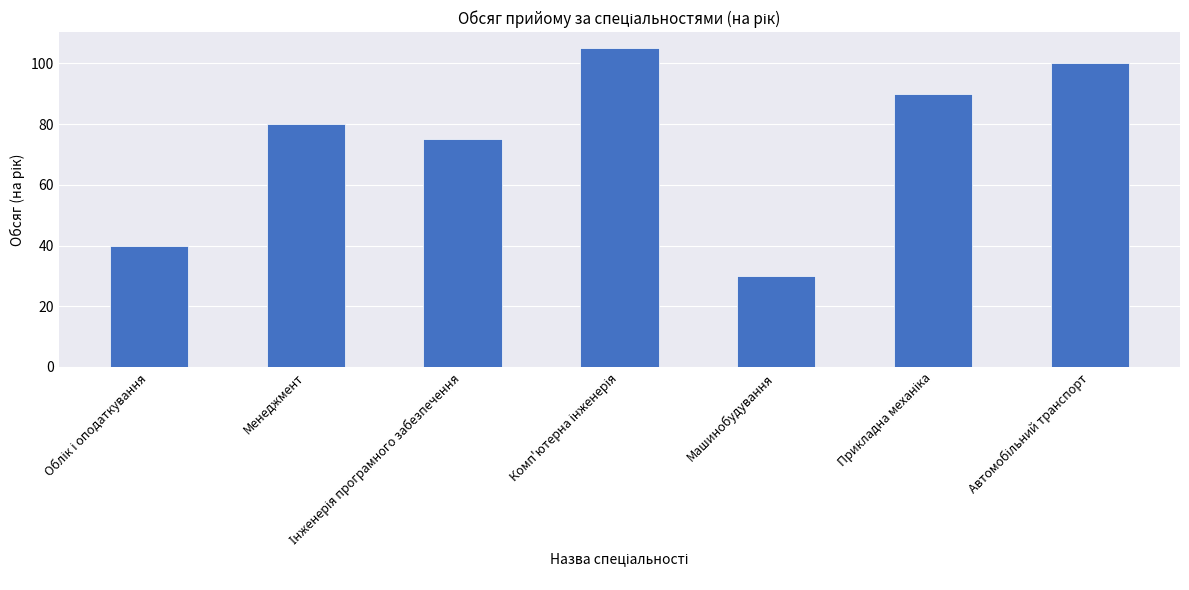

What is the minimum value shown in the chart?

30